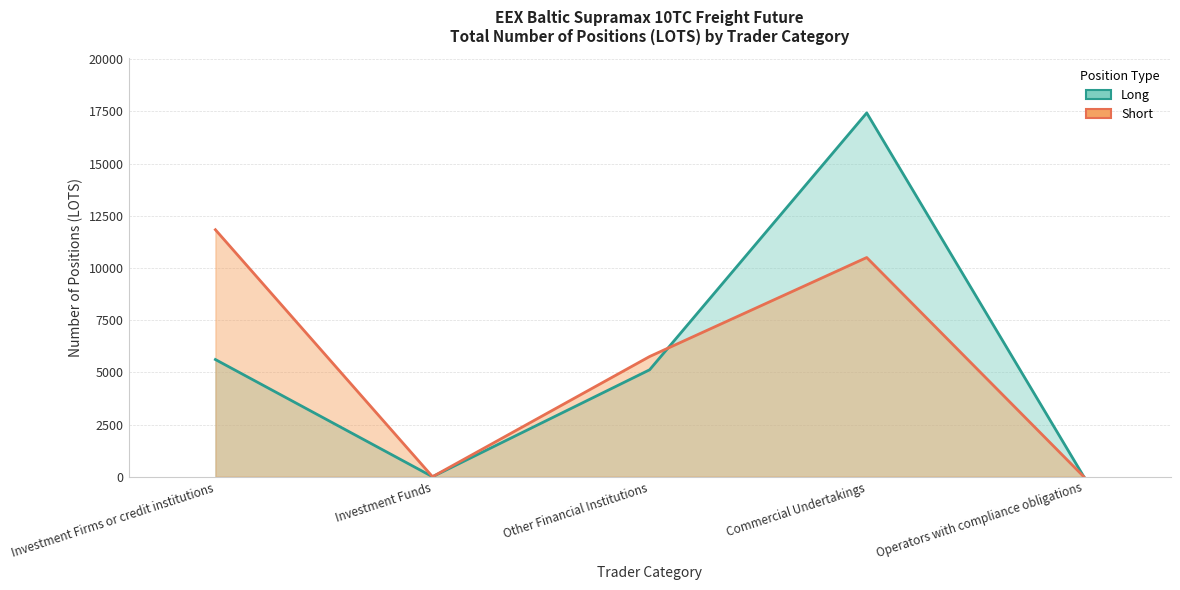

Which series has the widest spread of values?

Long